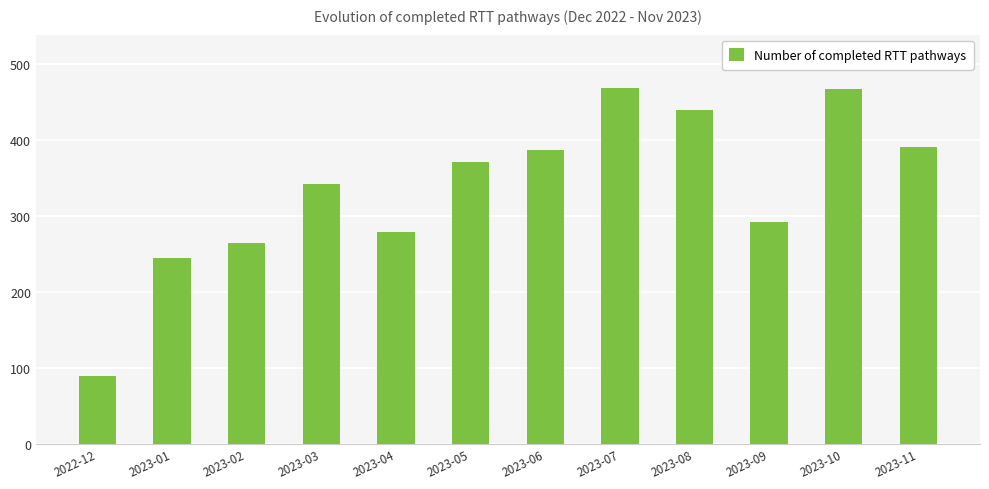

How many bars are there in total?

12